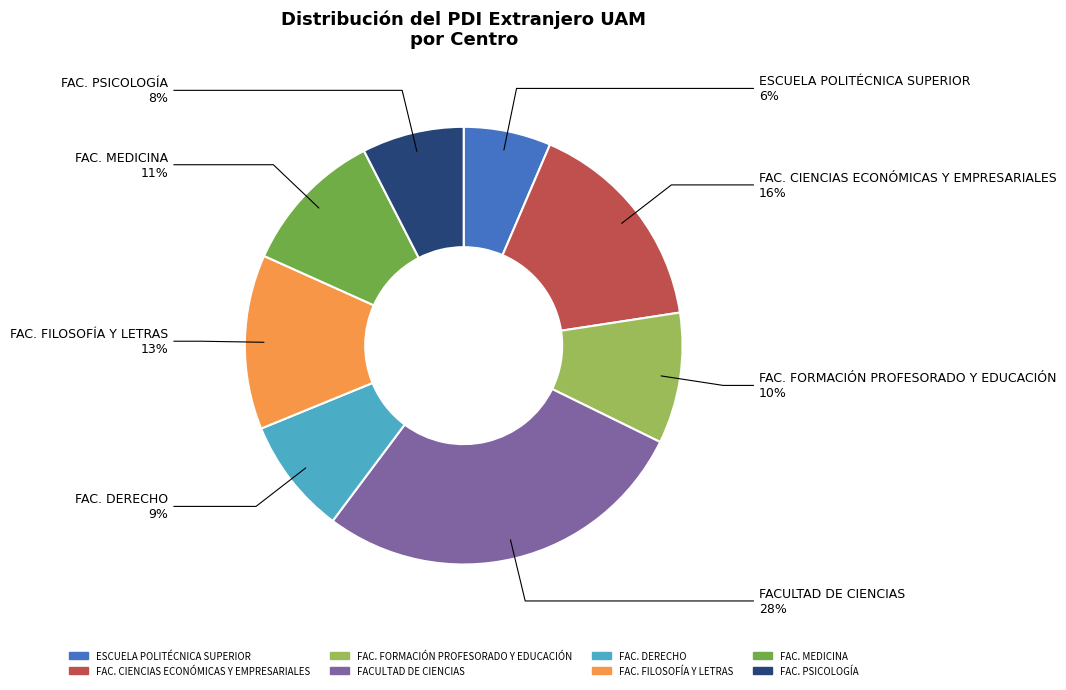

What is the largest slice in the pie chart?

FACULTAD DE CIENCIAS